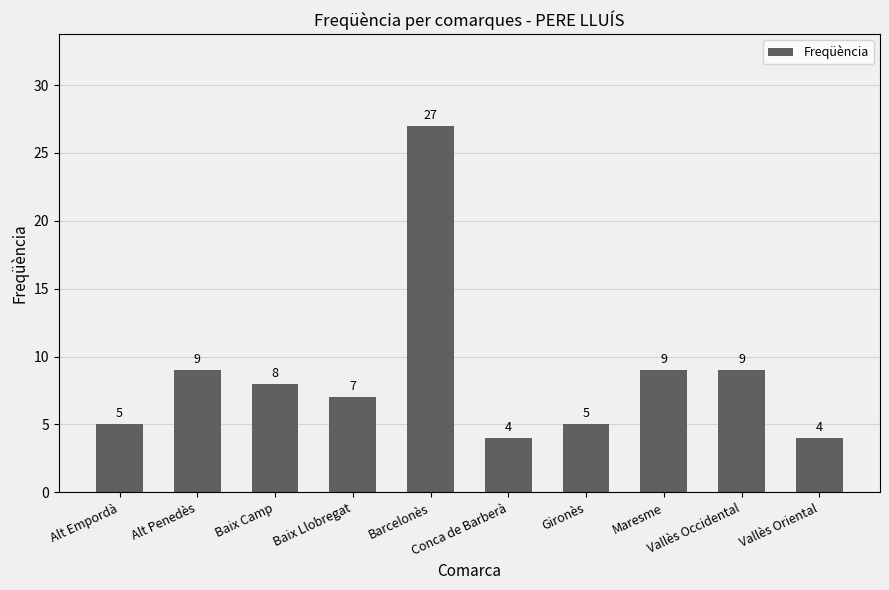

What position from the left is Baix Llobregat?

4